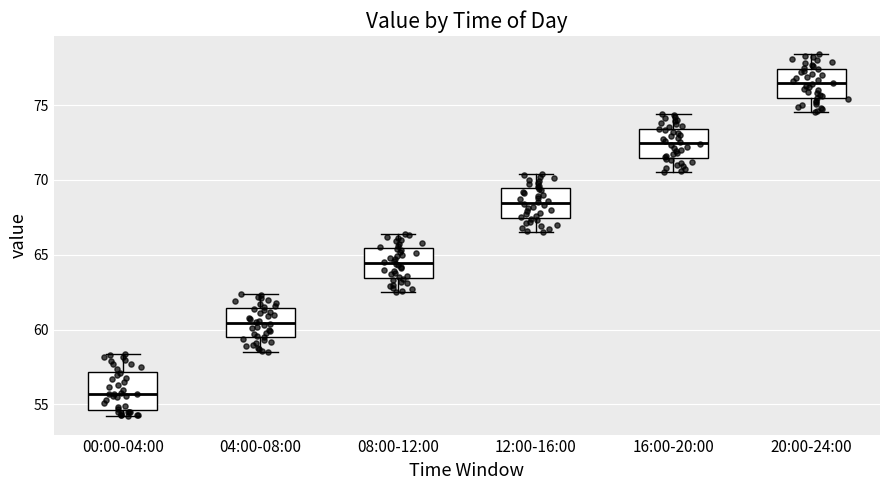

Where does the upper whisker of the box for 04:00-08:00 end on the y-axis? The values are not printed on the chart, so give them approximately, as read against the axis.

62.5